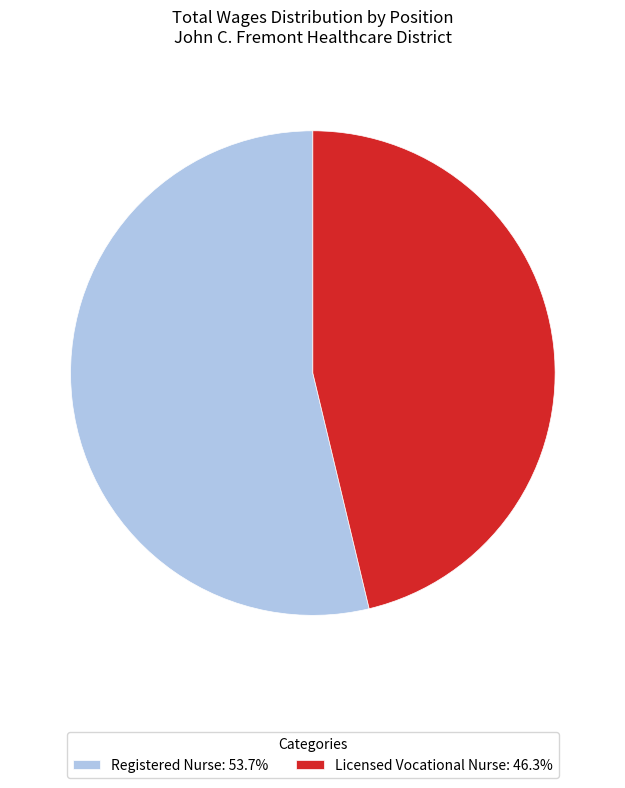

Approximately how many times larger is the value at Licensed Vocational Nurse compared to Registered Nurse?

0.9